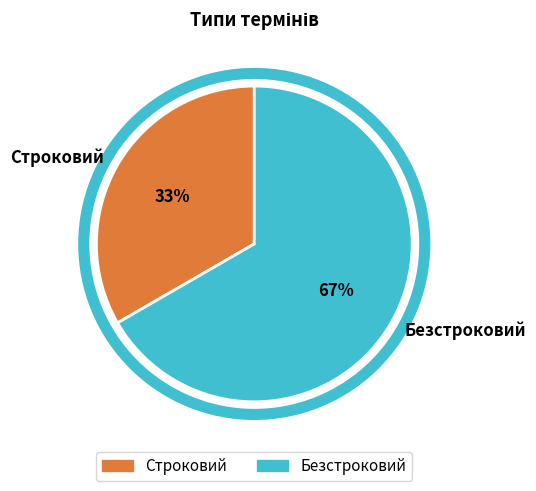

Which slice is the smallest?

Строковий